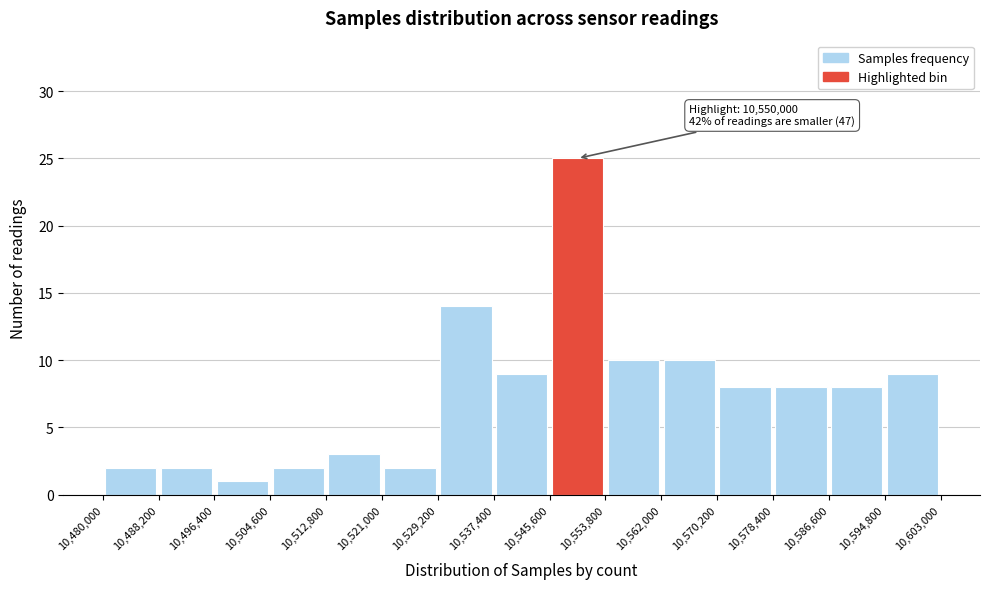

Which range on the x-axis has the tallest bar?

10,545,600 to 10,553,800